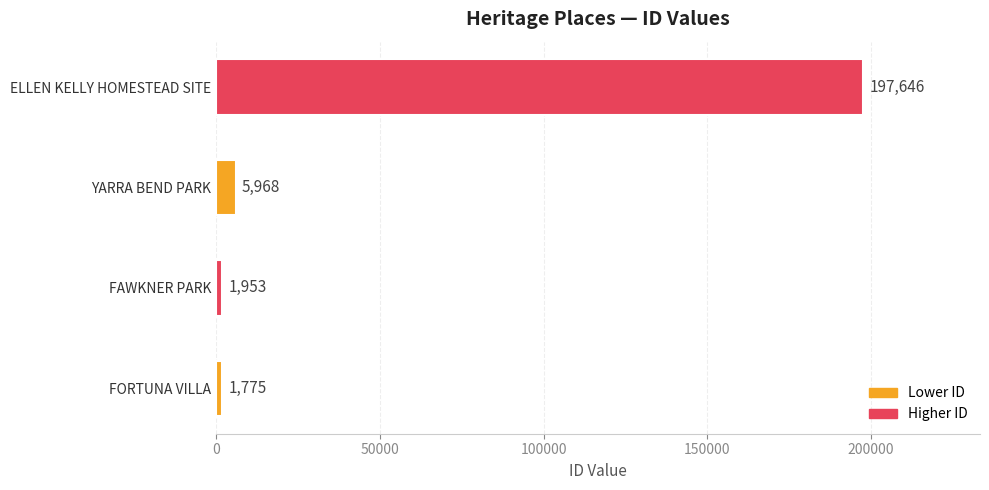

The value at FAWKNER PARK is 1953. True or false?

True